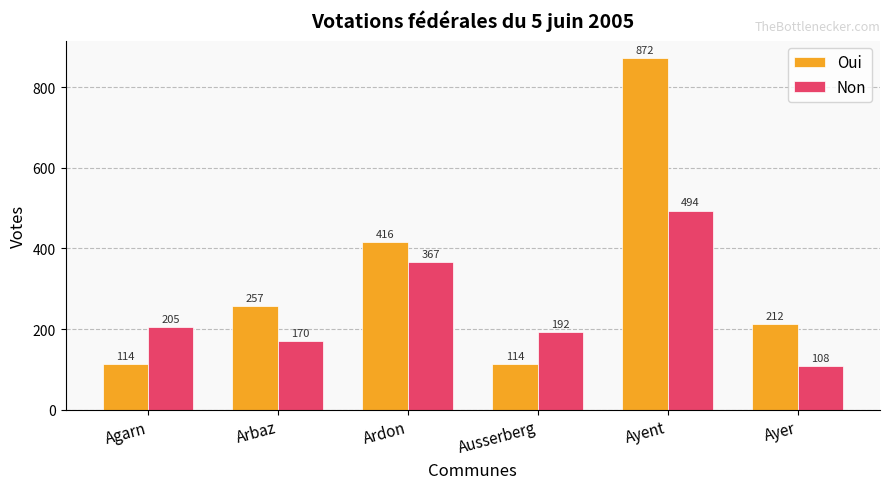

At which label does Non reach its minimum?

Ayer